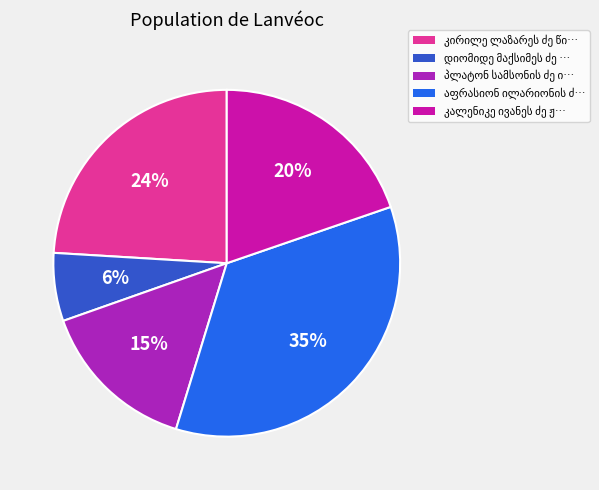

To the nearest percent, what is the average slice percentage?

20%